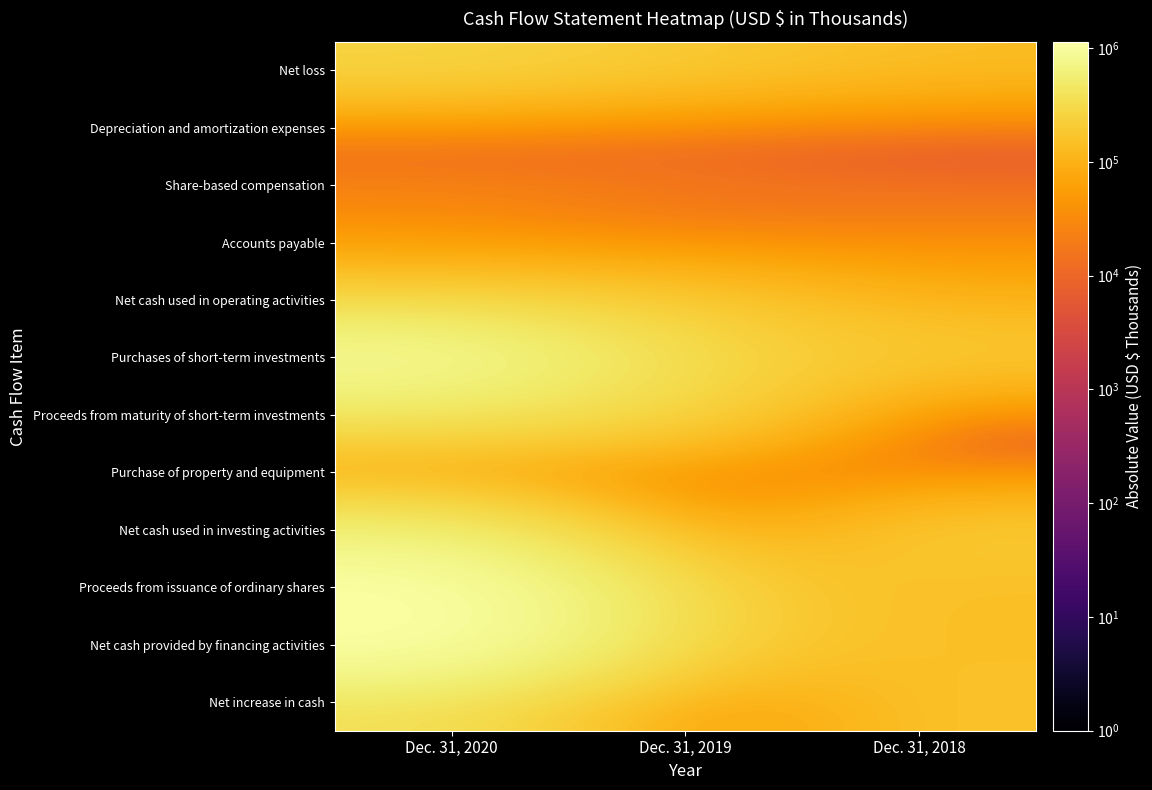

At which category is the sum across all series the highest?

Dec. 31, 2020